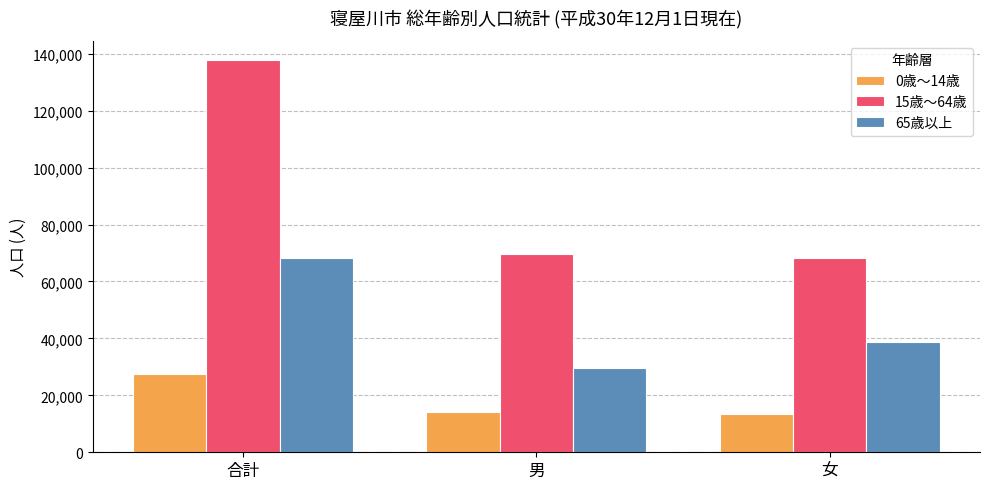

The 15歳～64歳 series shows 69481 at 男. True or false?

True